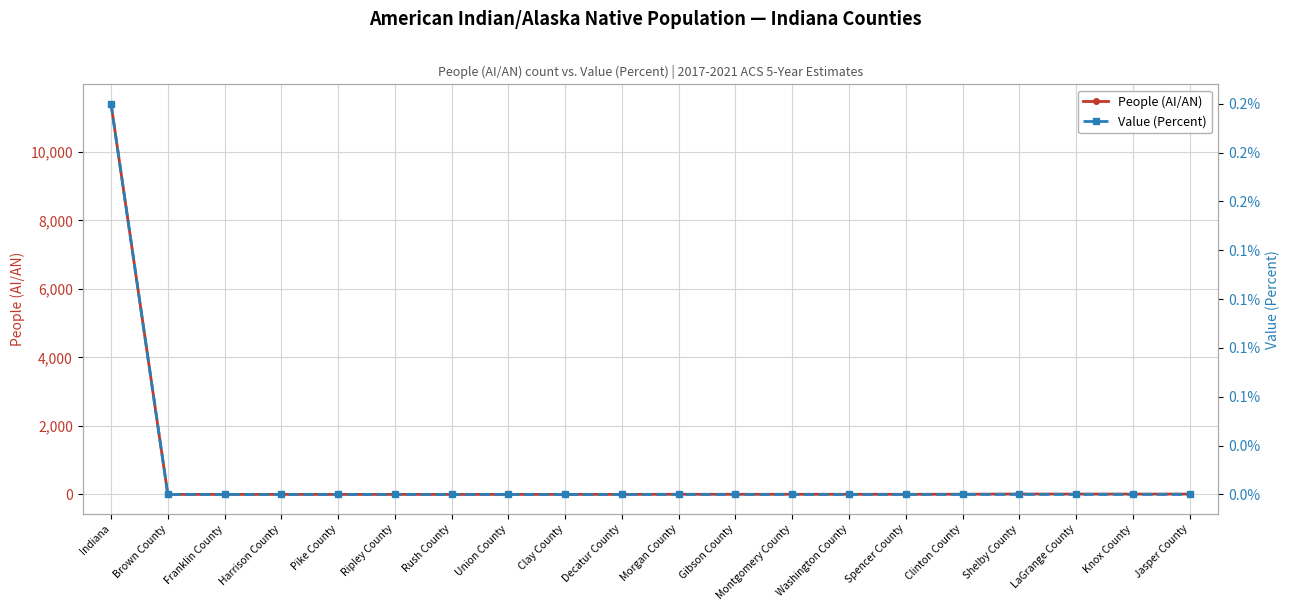

Between Clinton County and Jasper County, which series saw the biggest shift?

People (AI/AN)